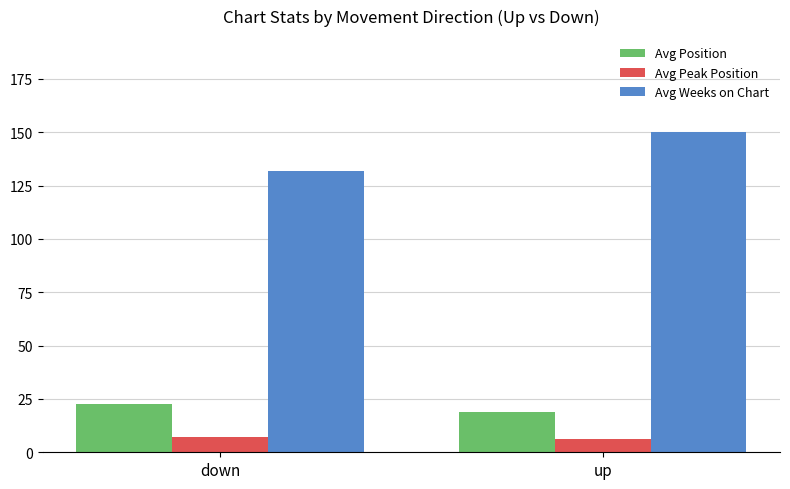

Which series has the largest total across all categories?

Avg Weeks on Chart